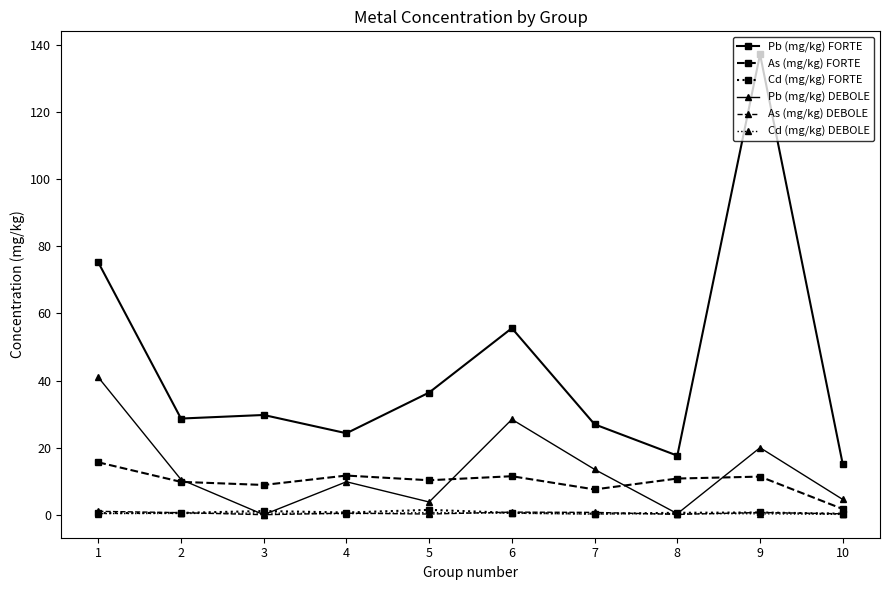

After their last crossing, which series has the higher values: As (mg/kg) DEBOLE or Pb (mg/kg) DEBOLE?

Pb (mg/kg) DEBOLE